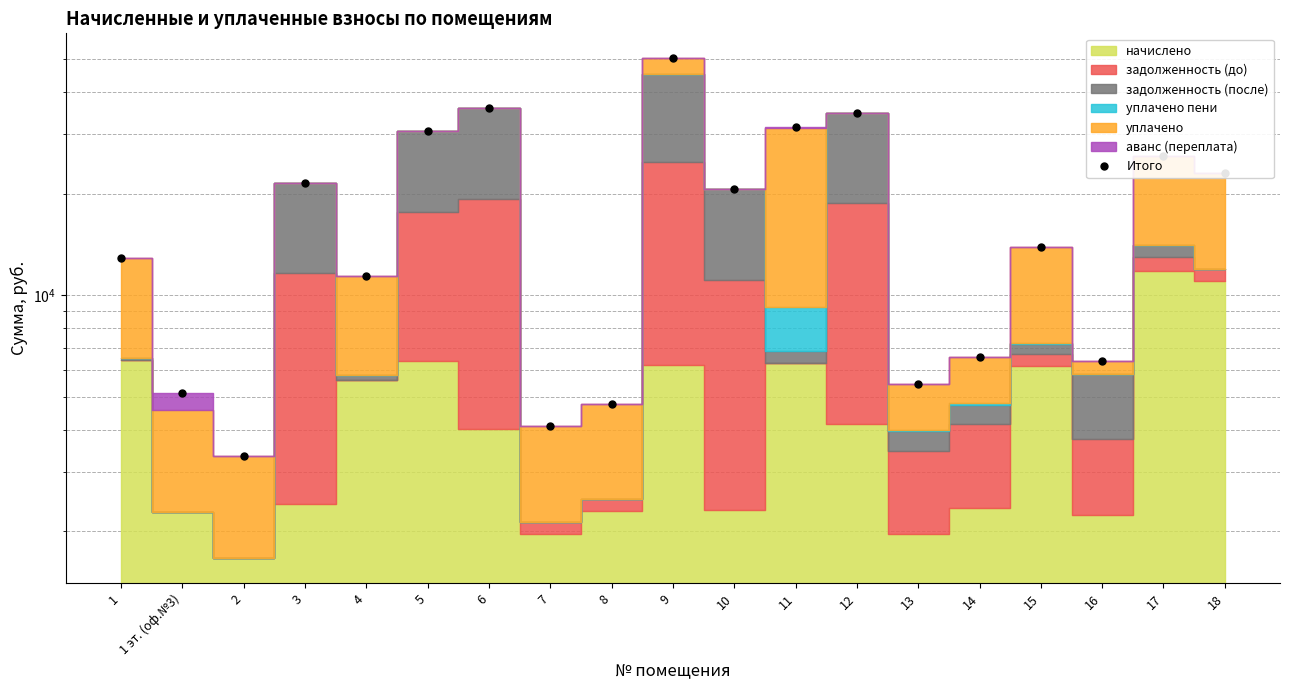

What value does the data have at 3?

21590.9